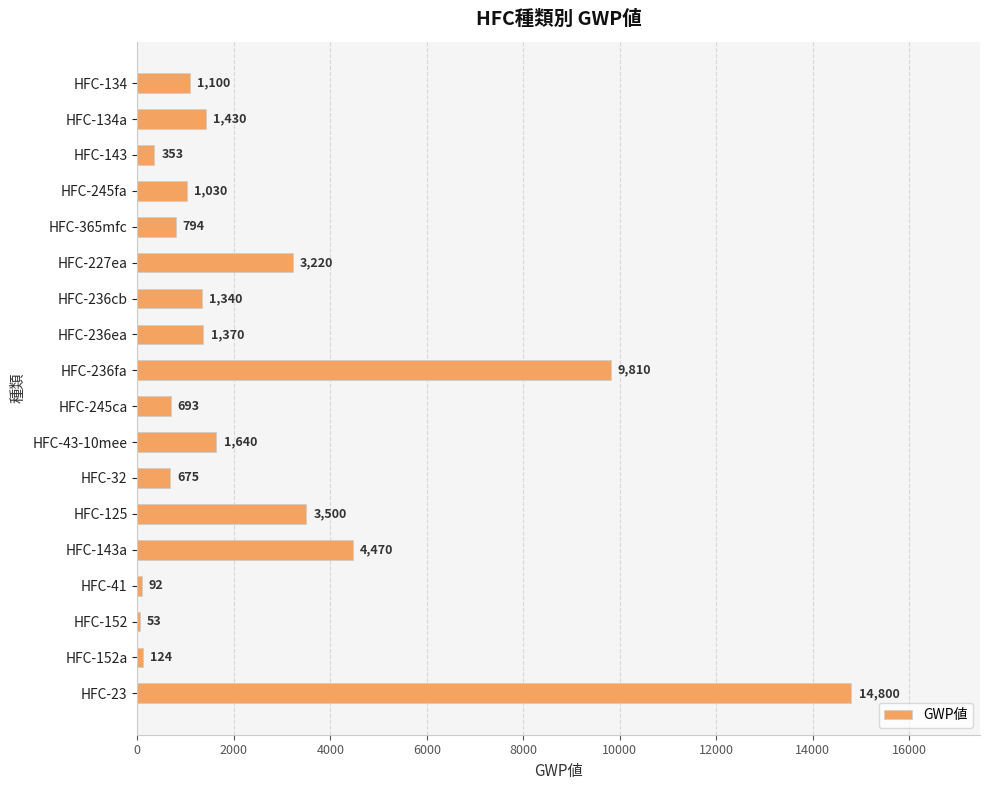

Reading top to bottom, list all the values displayed in this chart.

1100	1430	353	1030	794	3220	1340	1370	9810	693	1640	675	3500	4470	92	53	124	14800